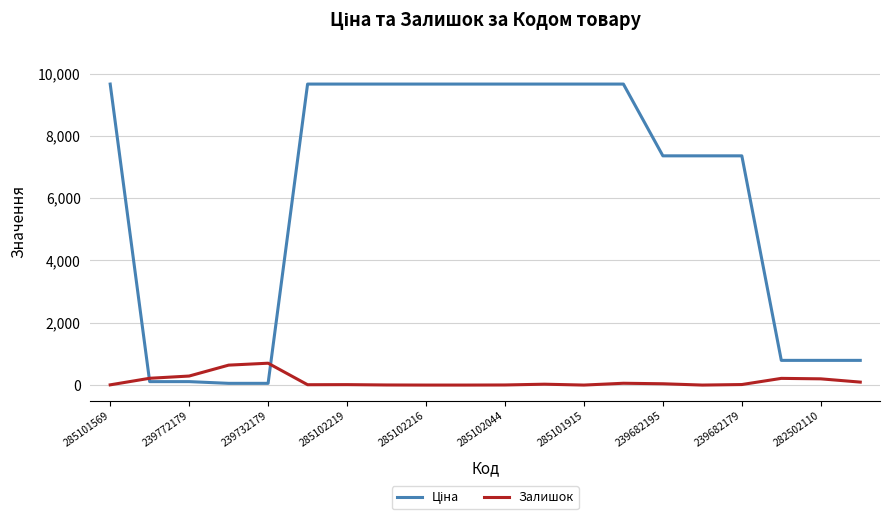

What is the average value of the Залишок series?

127.2